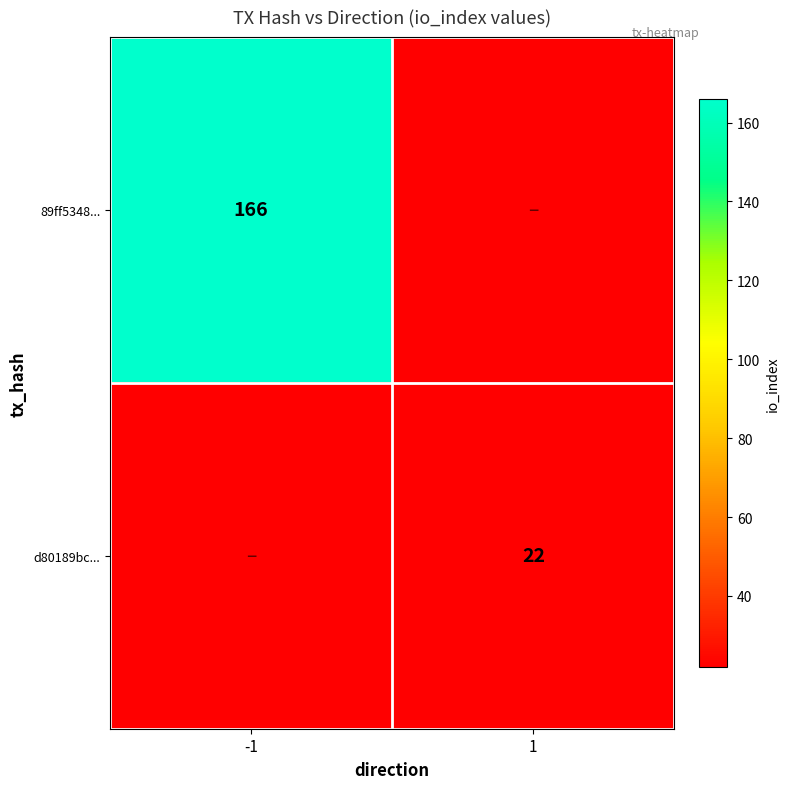

The d80189bc... series shows 33 at 1. True or false?

False